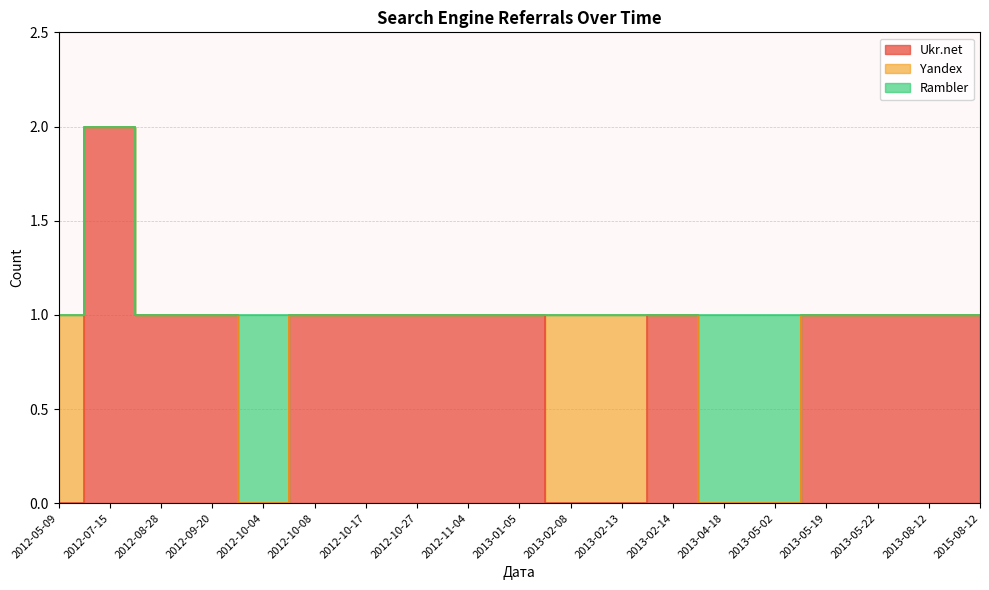

True or false: Rambler and Yandex intersect in this chart.

False